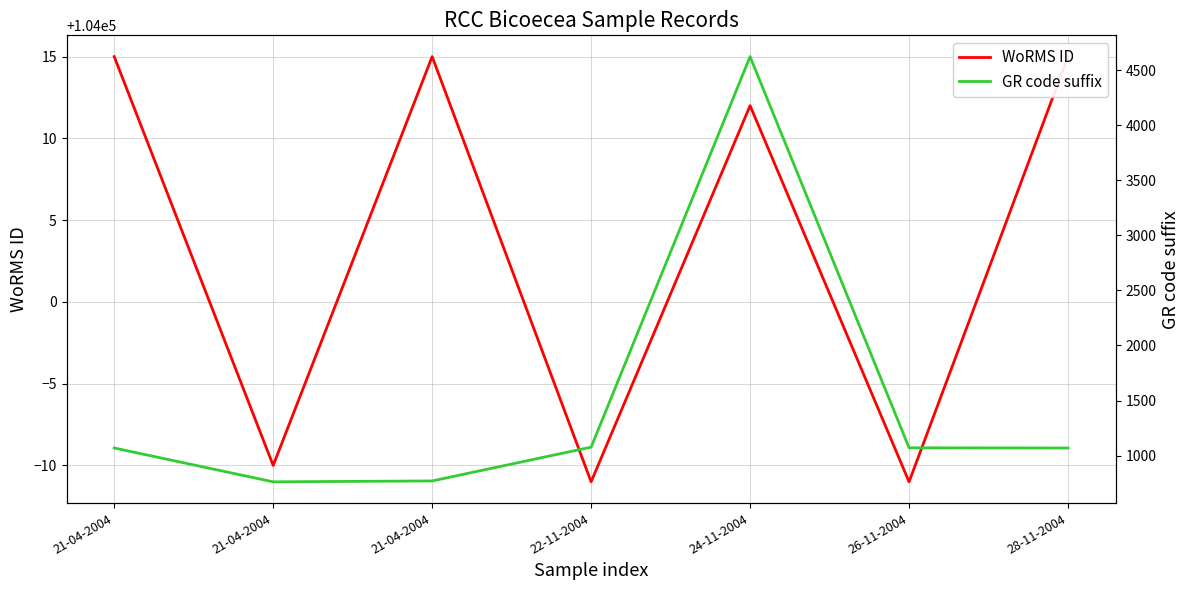

At 24-11-2004, list the series in order from largest to smallest.

WoRMS ID, GR code suffix